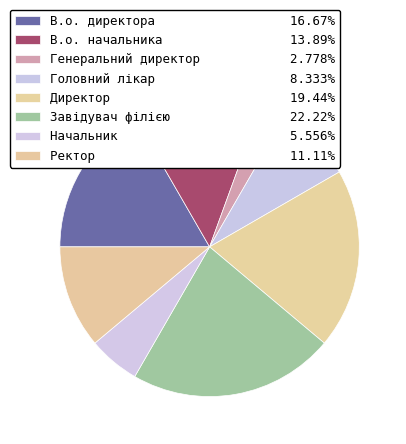

How many segments does this pie chart have?

8